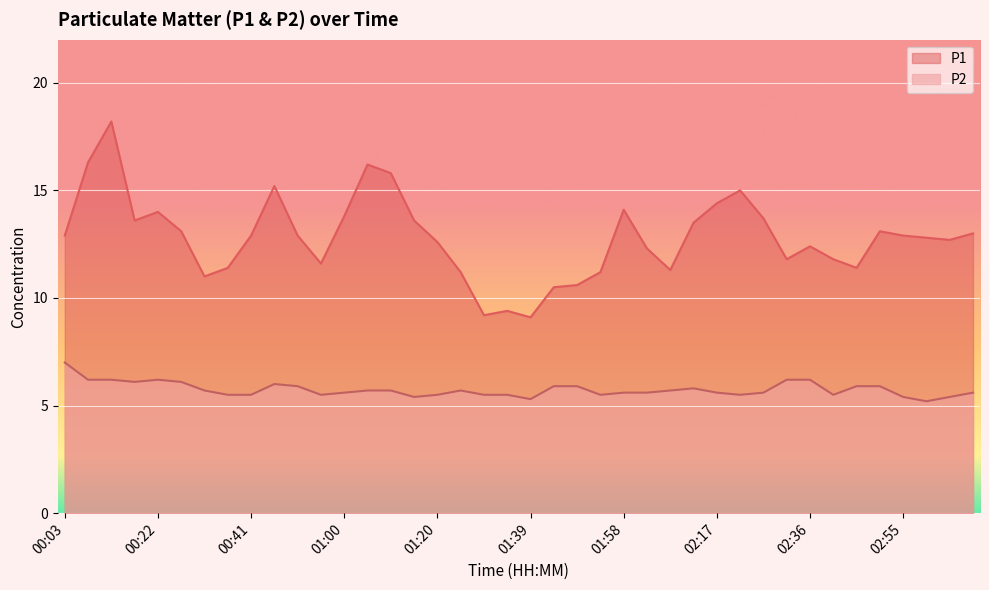

True or false: P1 and P2 intersect in this chart.

False